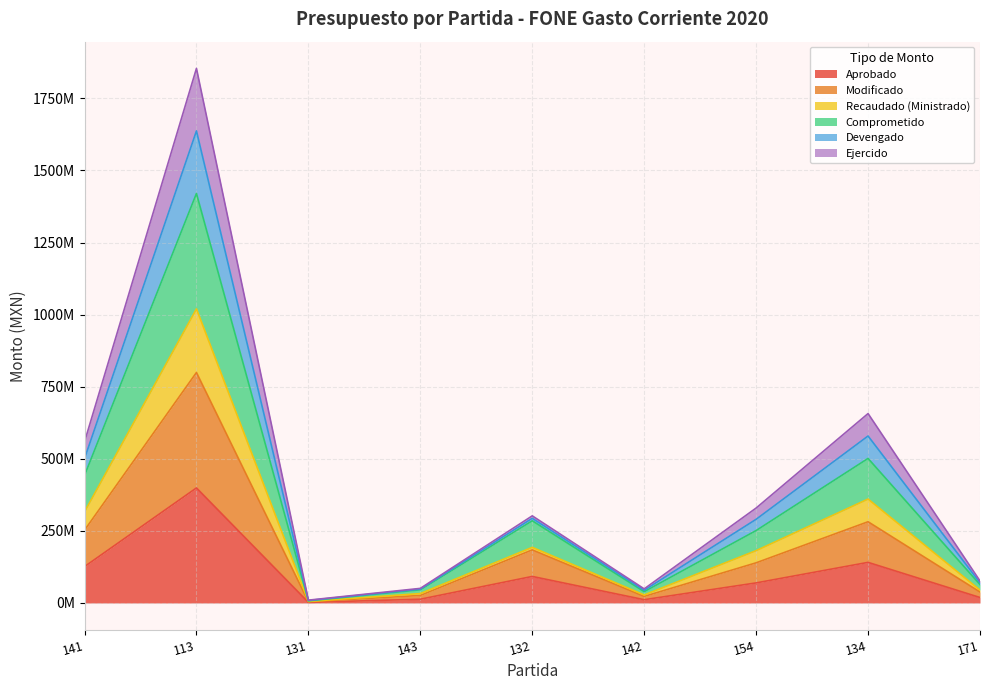

Read the Aprobado value at 141.

126181668.0